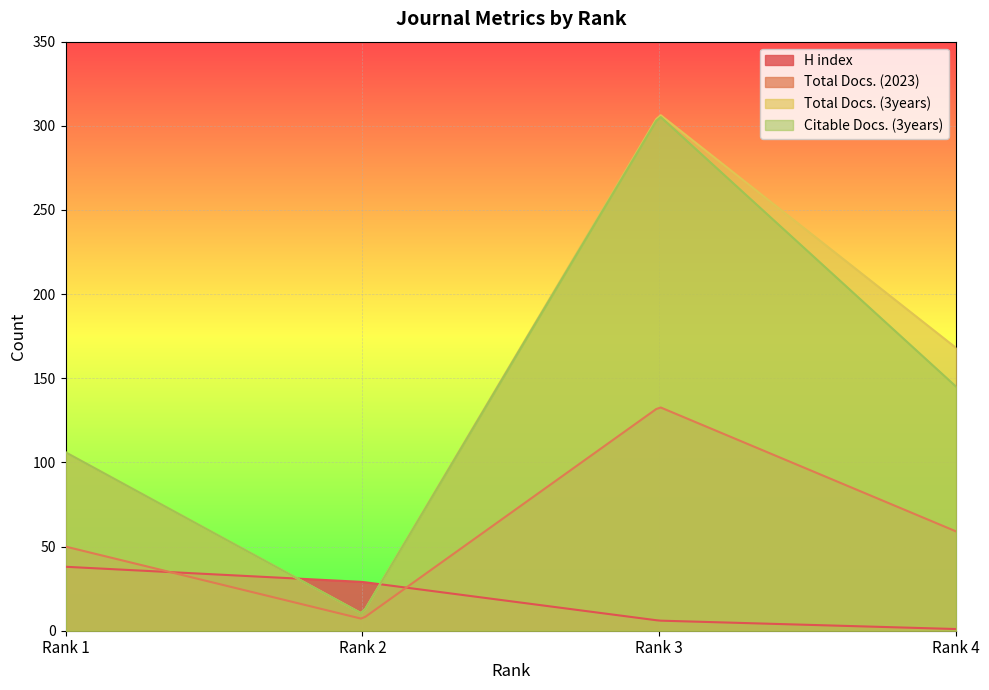

Which series ends up on top after the final intersection of H index and Total Docs. (3years)?

Total Docs. (3years)